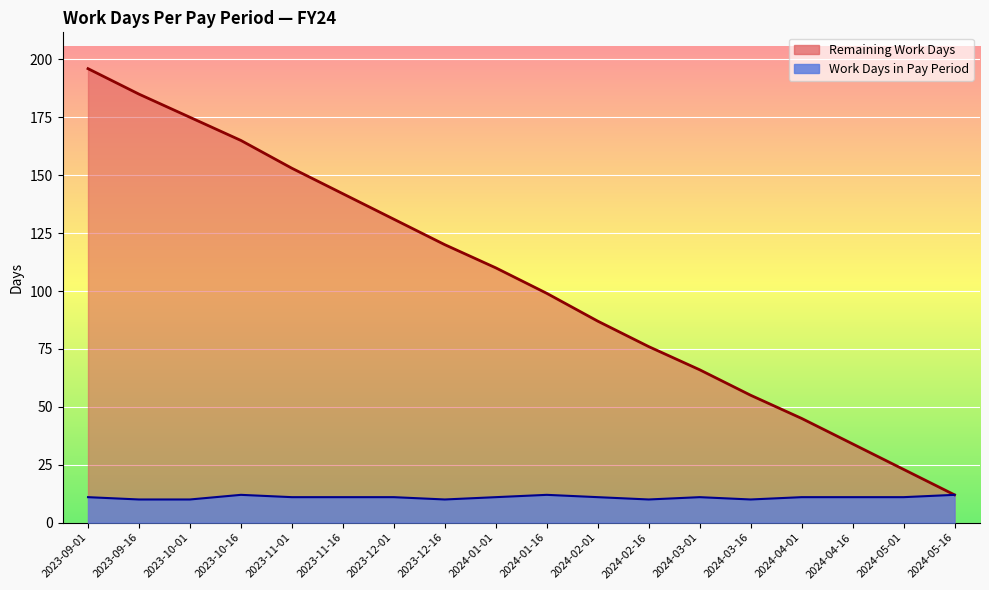

True or false: Remaining Work Days and Work Days in Pay Period cross at least once.

False